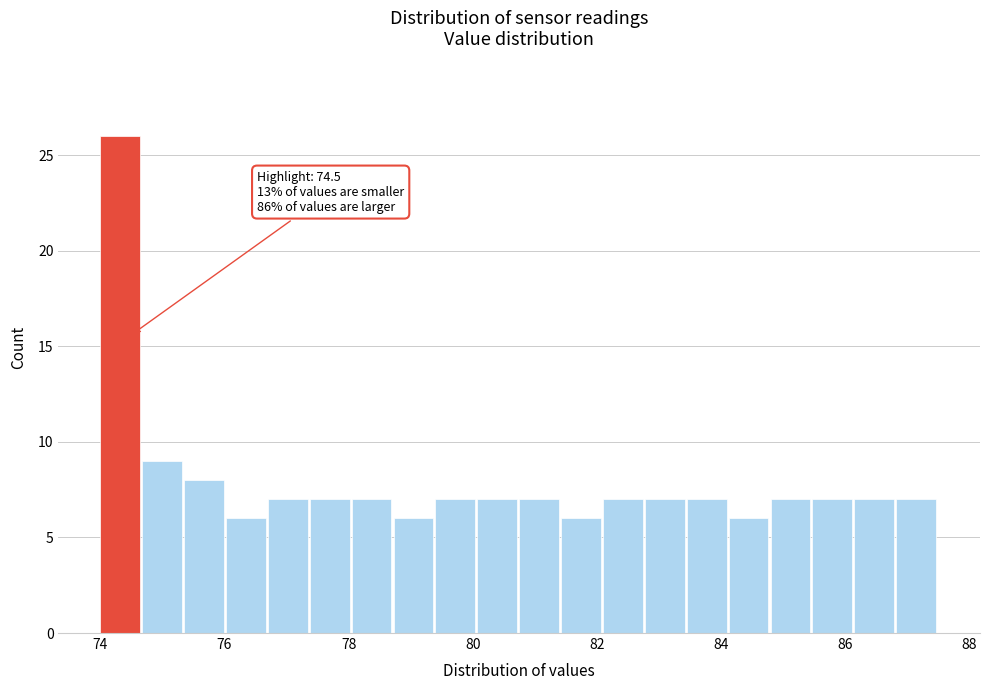

Around what value on the x-axis is the tallest bar? Give the approximate position of its centre, as read against the axis.

74.4